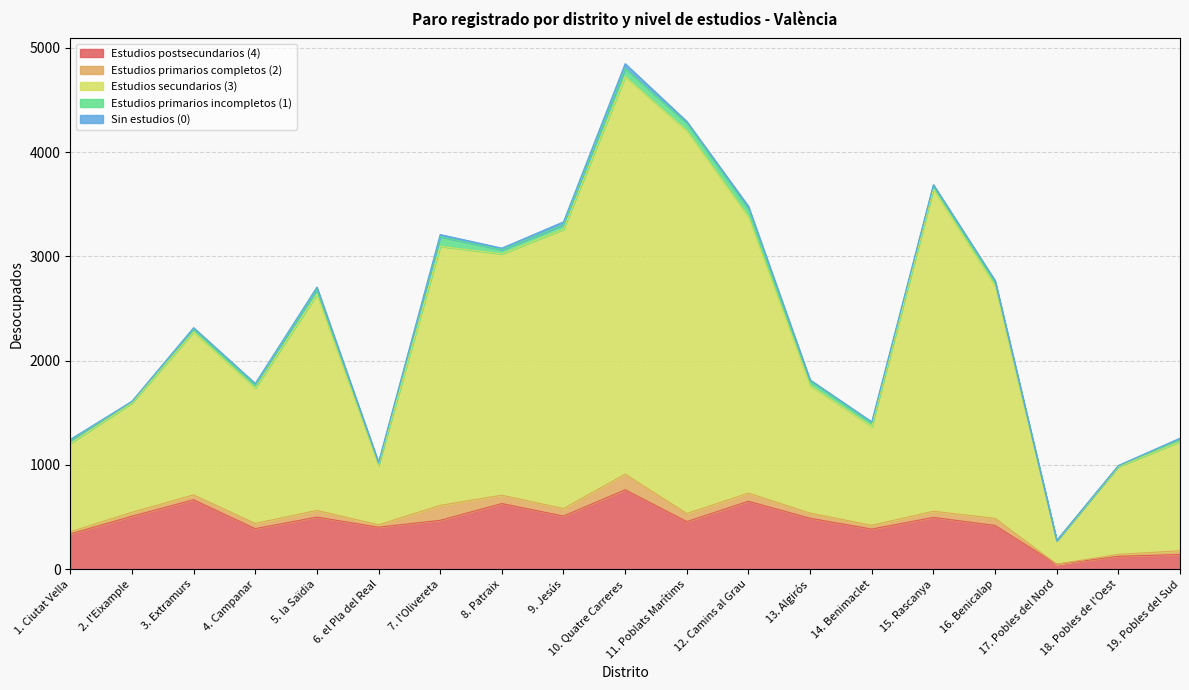

True or false: Estudios postsecundarios (4) and Estudios primarios completos (2) cross at least once.

False